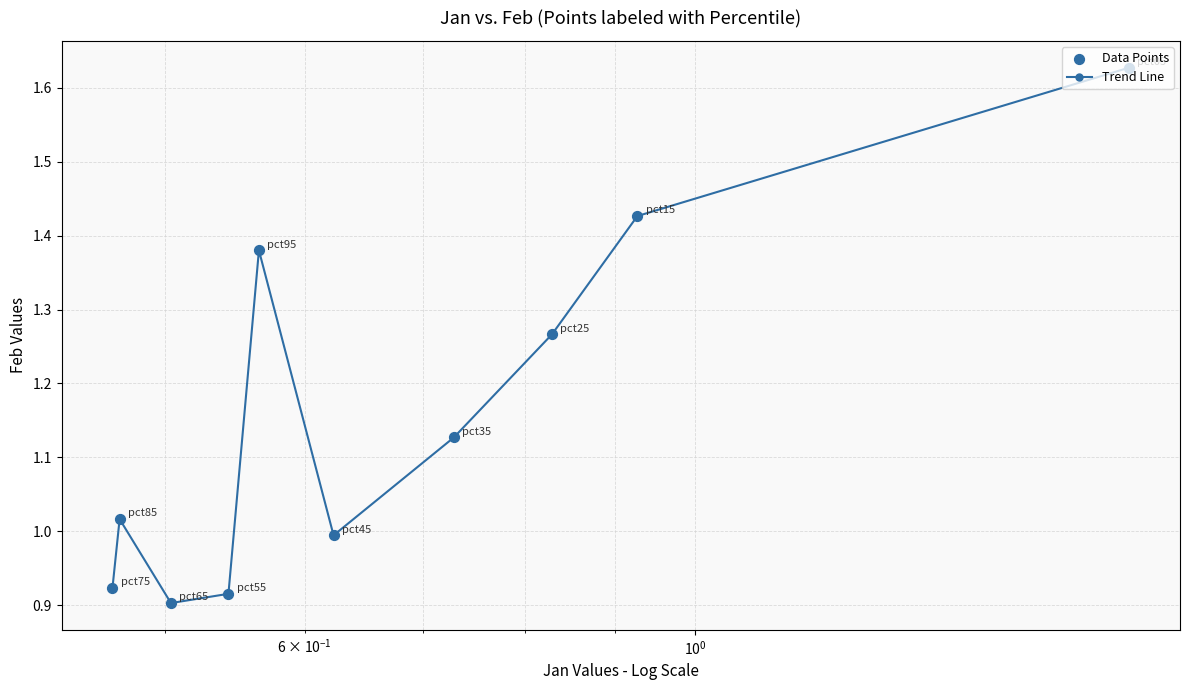

What is the sum of all values?

11.6